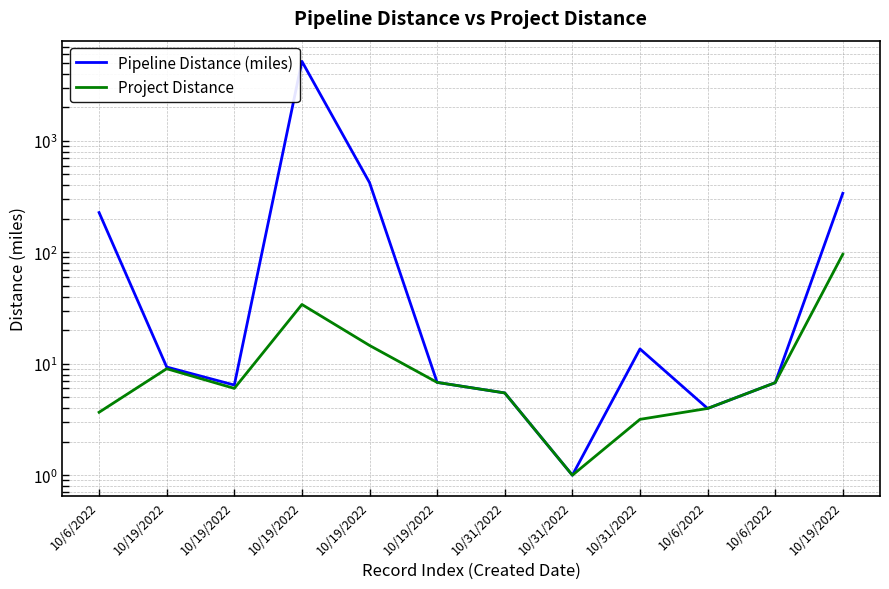

What is the difference between the Project Distance values at 10/19/2022 and 10/19/2022?

28.0